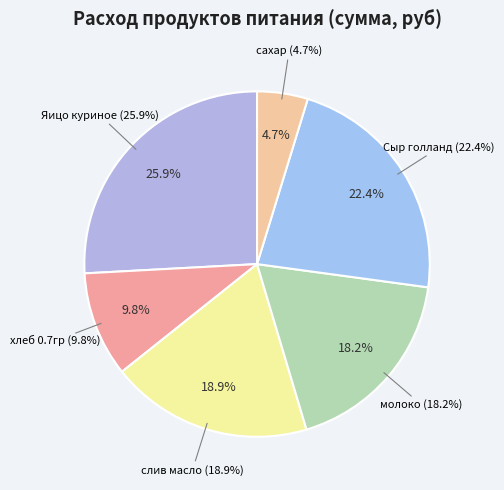

Which category has the biggest portion of the pie?

Яицо куриное